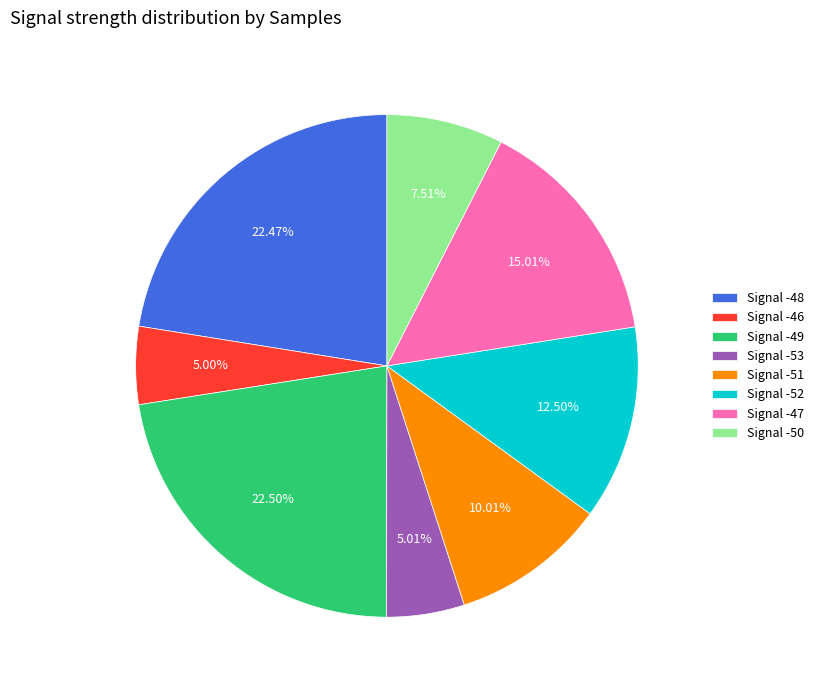

Does Signal -48 account for over 50% of the chart?

No